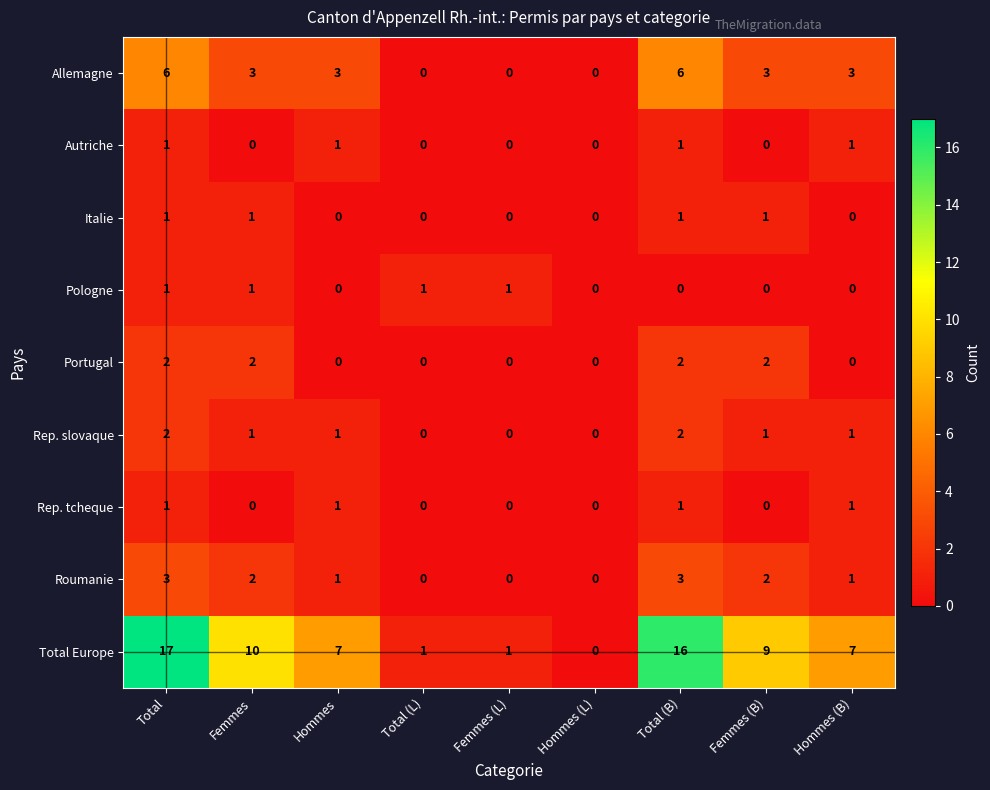

What is the total value across all series at Hommes (B)?

14